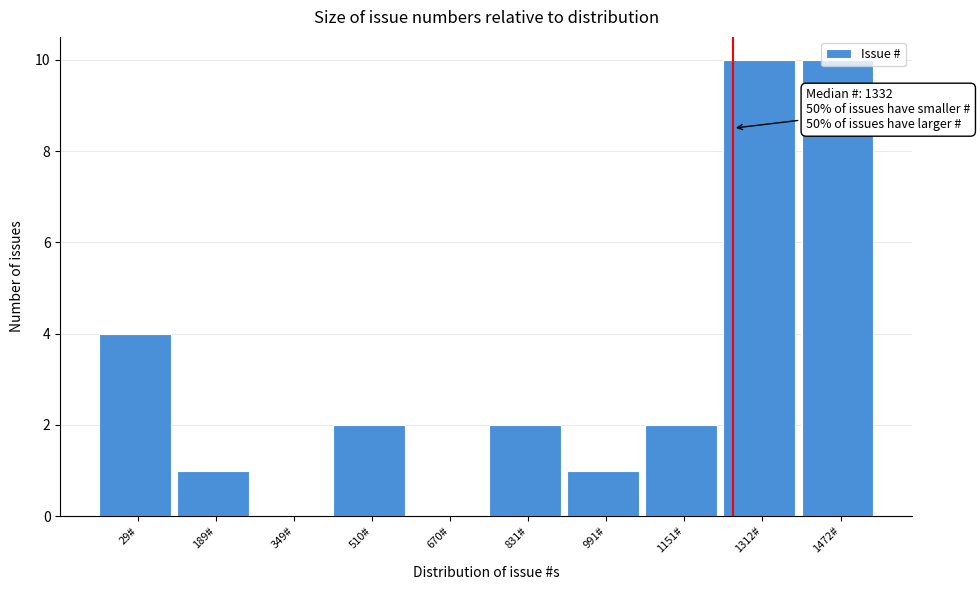

Approximately how many times larger is the value at 1151# compared to 189#?

2.0